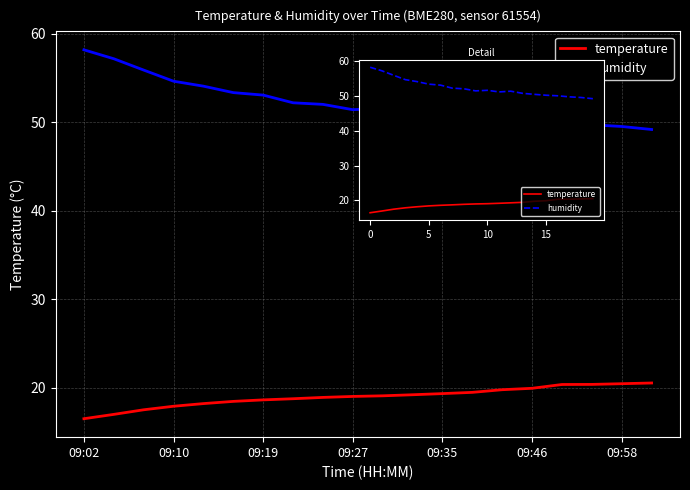

At how many categories does at least one series exceed 56?

2